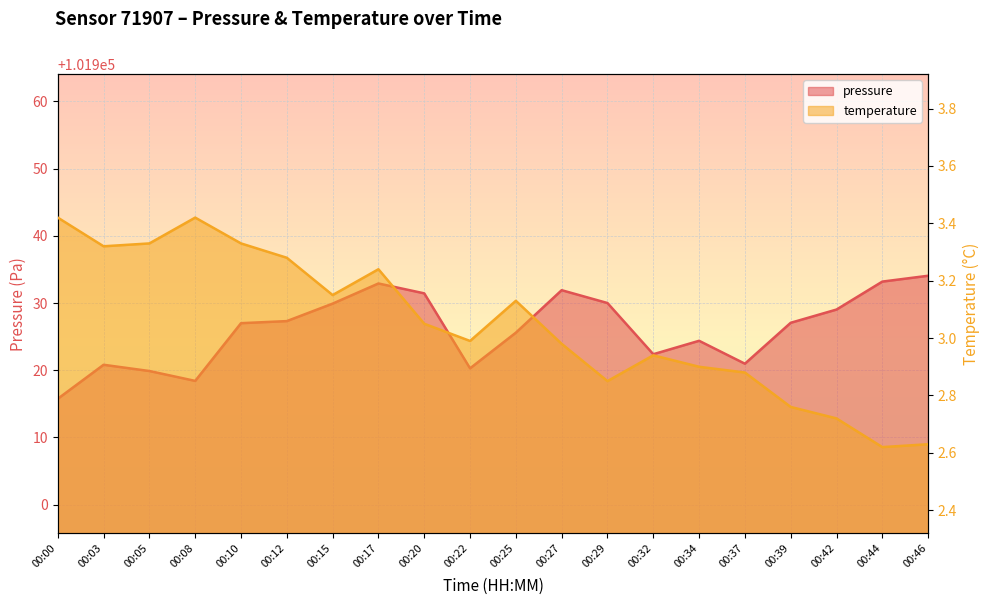

At which label is temperature closest to 3?

00:22